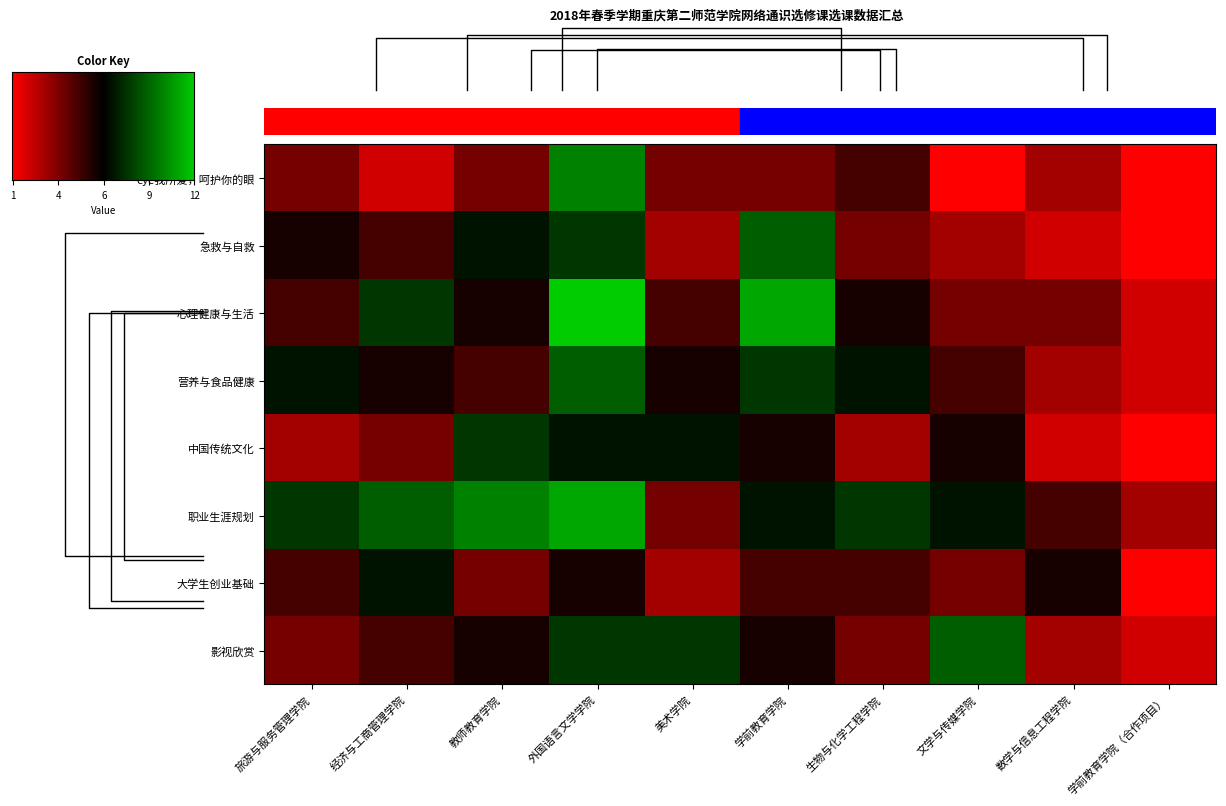

Which series has the largest range (max minus min)?

心理健康与生活